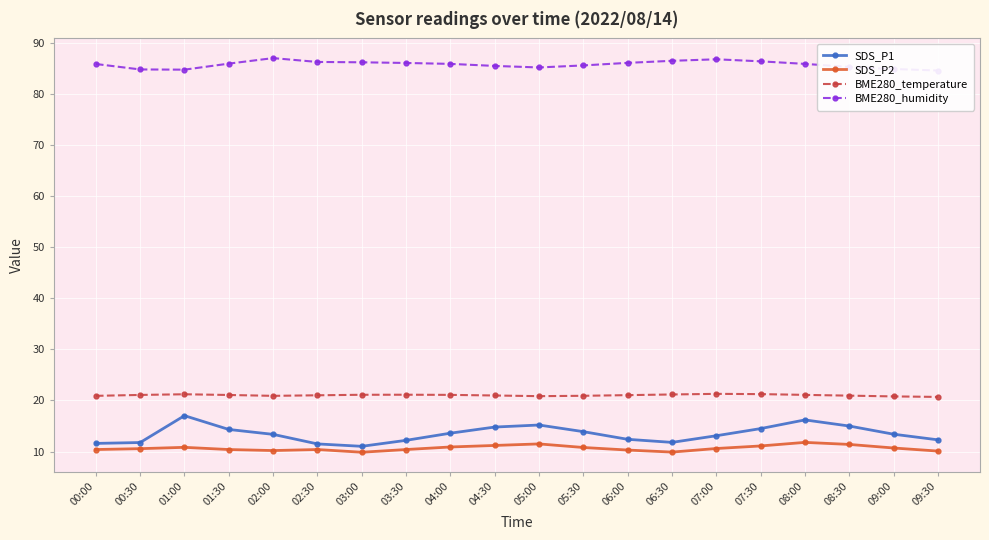

Rank the series at 02:00 from lowest to highest value.

SDS_P2, SDS_P1, BME280_temperature, BME280_humidity